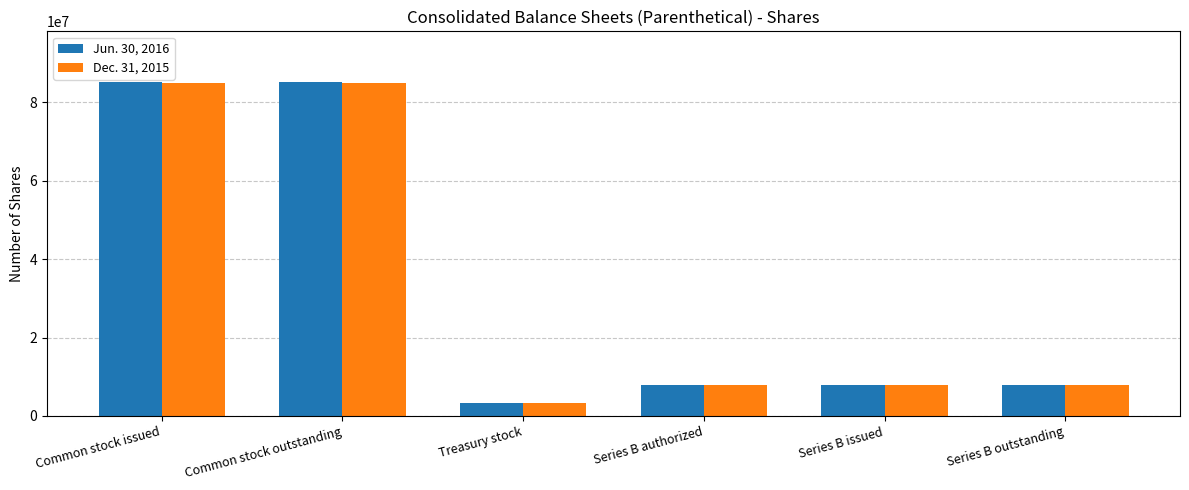

How many distinct data groups are displayed?

2